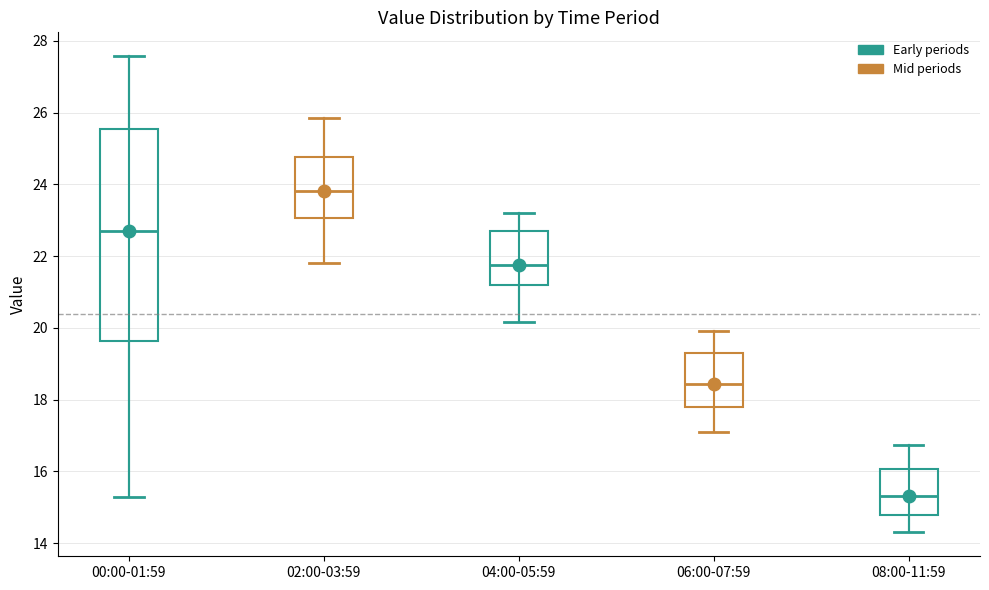

Which box is the tallest, from its lower edge to its upper edge?

00:00-01:59